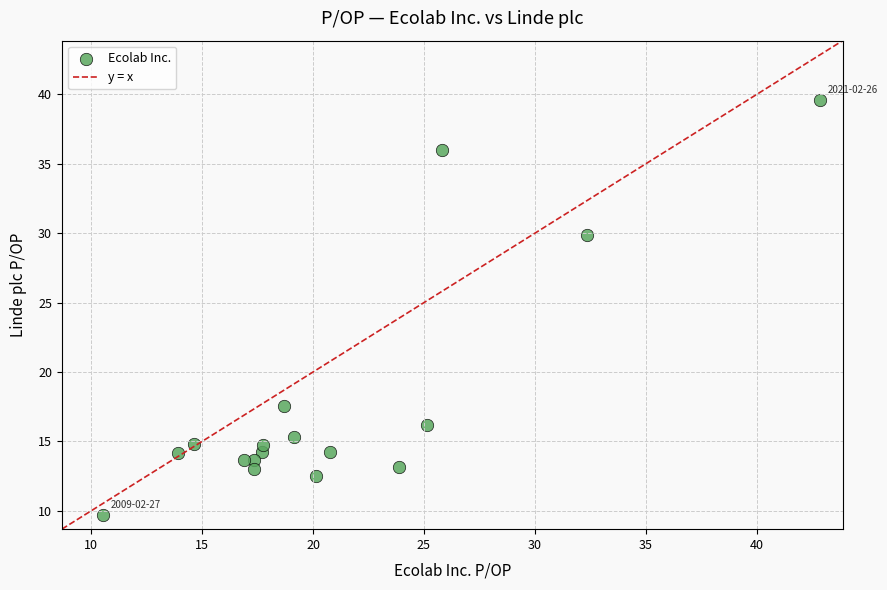

What is the range of Y values (max minus min)?

29.9